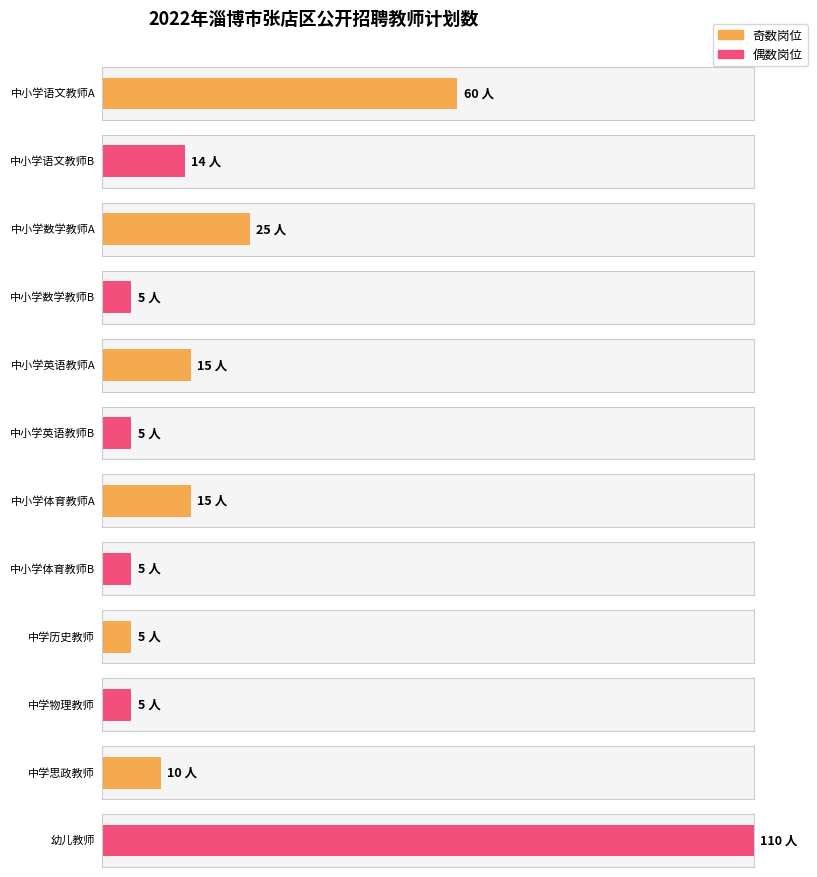

Which has a higher value, 中学物理教师 or 中小学体育教师B?

中学物理教师